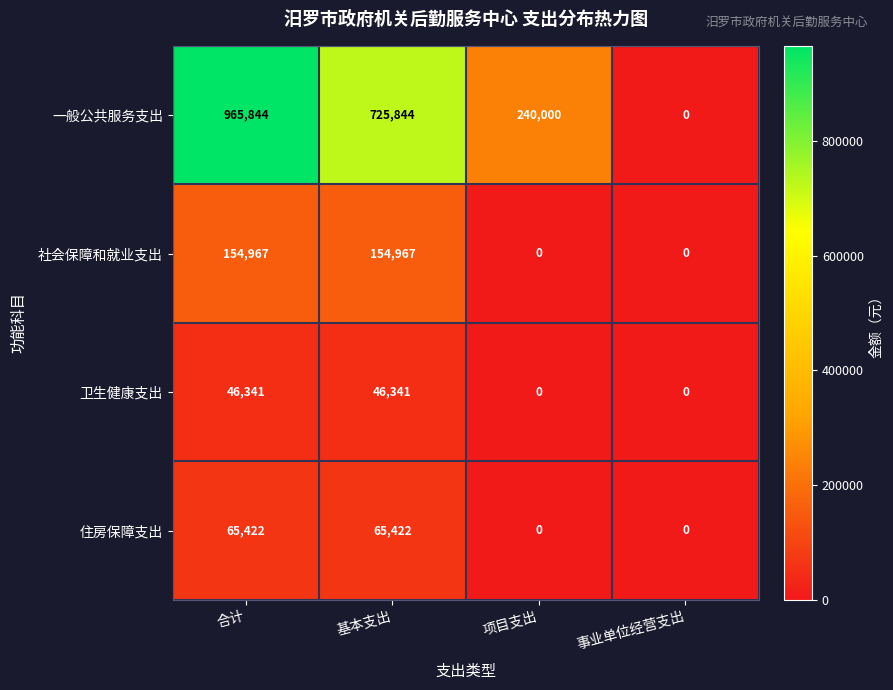

Which series changed the most between 合计 and 项目支出?

一般公共服务支出